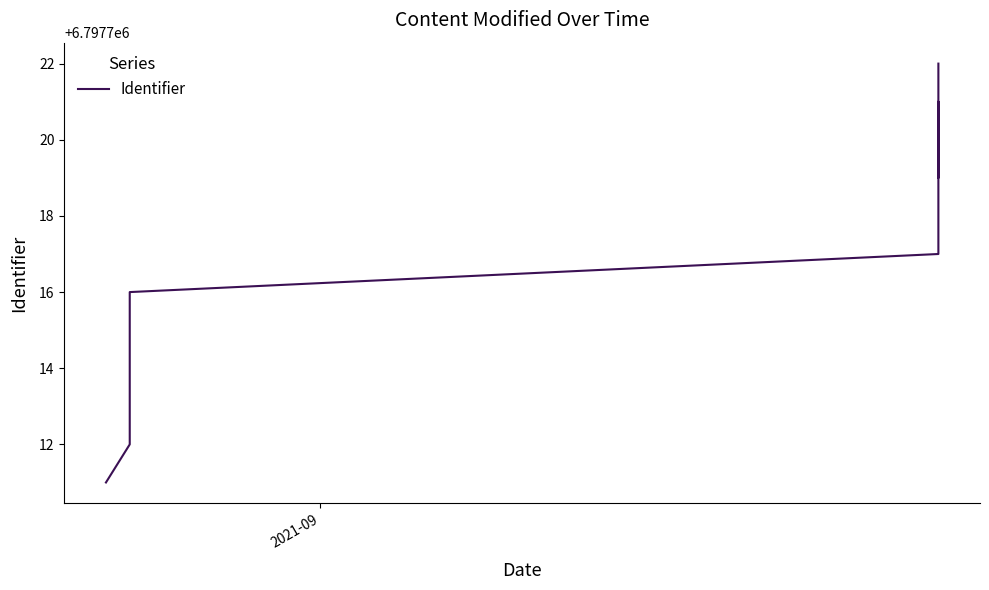

How many points are higher than both their immediate neighbors (excluding endpoints)?

1